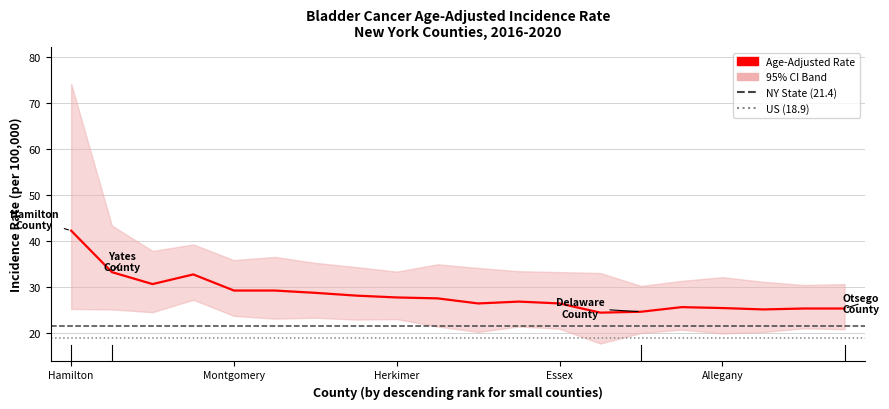

What position from the right is Greene?

14